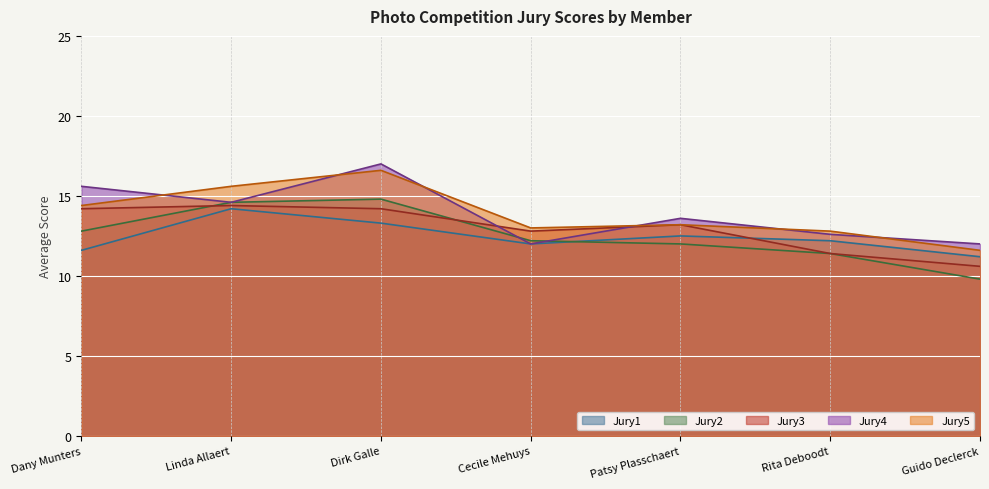

Reading right to left, what are all the values shown in this chart?

Jury1: 11.2	12.2	12.5	12.0	13.3	14.2	11.6
Jury2: 9.8	11.4	12.0	12.2	14.8	14.6	12.8
Jury3: 10.6	11.4	13.2	12.8	14.2	14.4	14.2
Jury4: 12.0	12.6	13.6	12.0	17.0	14.6	15.6
Jury5: 11.6	12.8	13.2	13.0	16.6	15.6	14.4